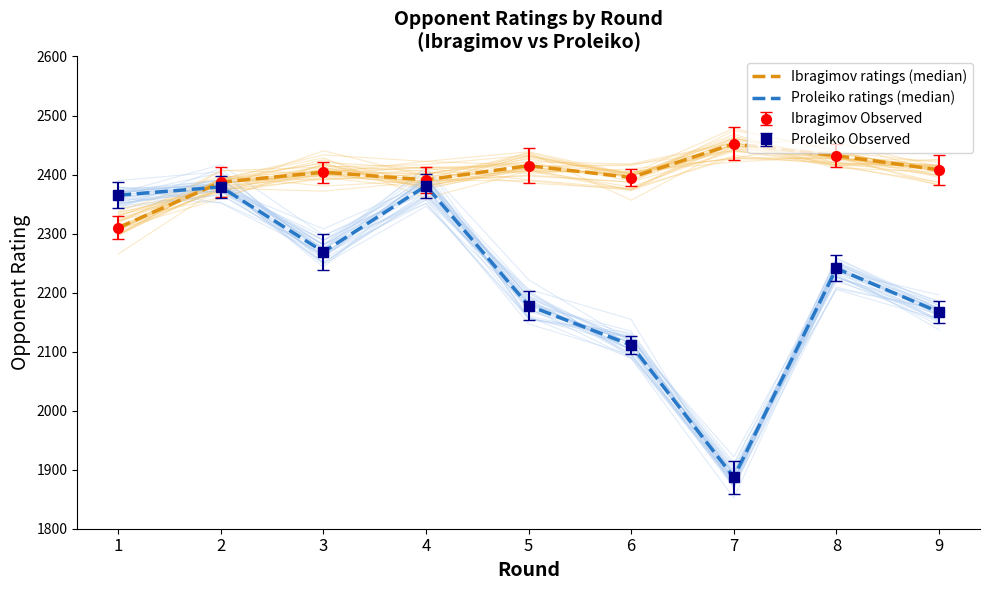

Is the value of Proleiko ratings (median) at 4 greater than the value of Ibragimov ratings (median) at 2?

No